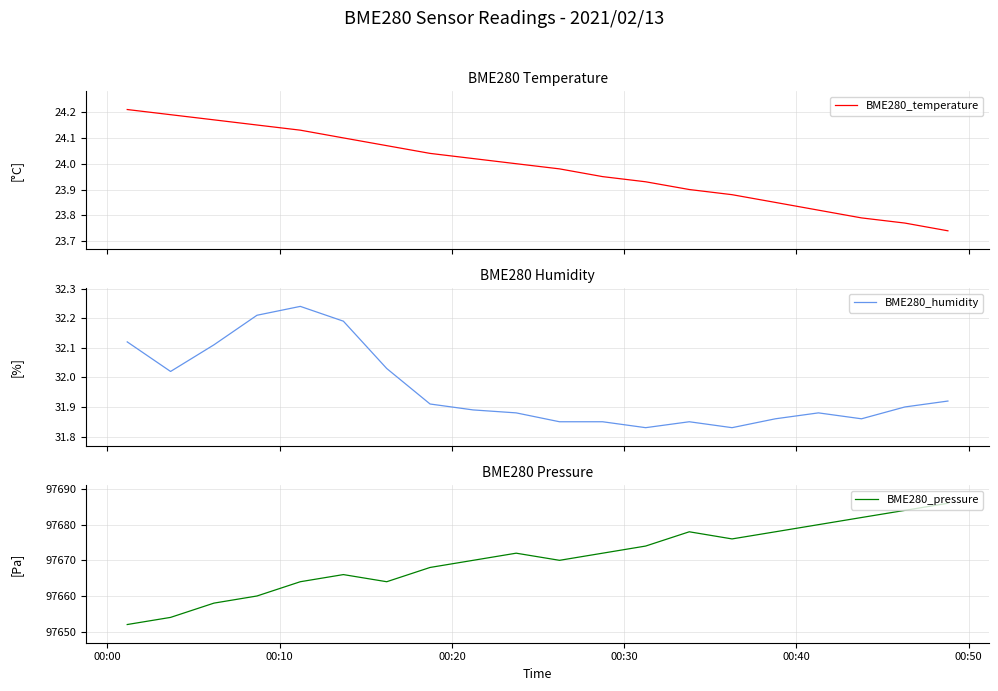

What is the minimum value for BME280_pressure?

97652